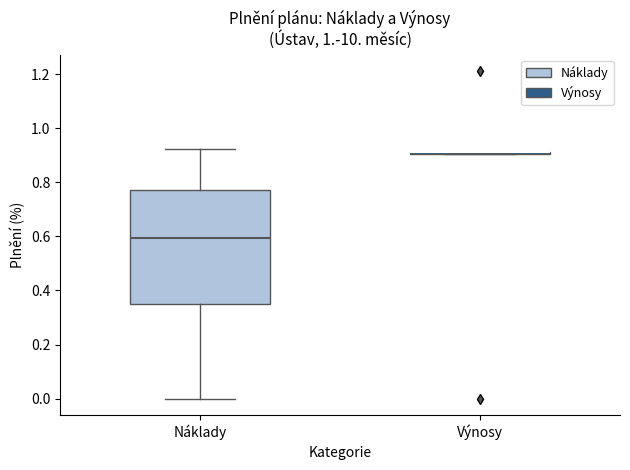

Comparing the boxes themselves (not the whiskers), which one is the tallest?

Náklady